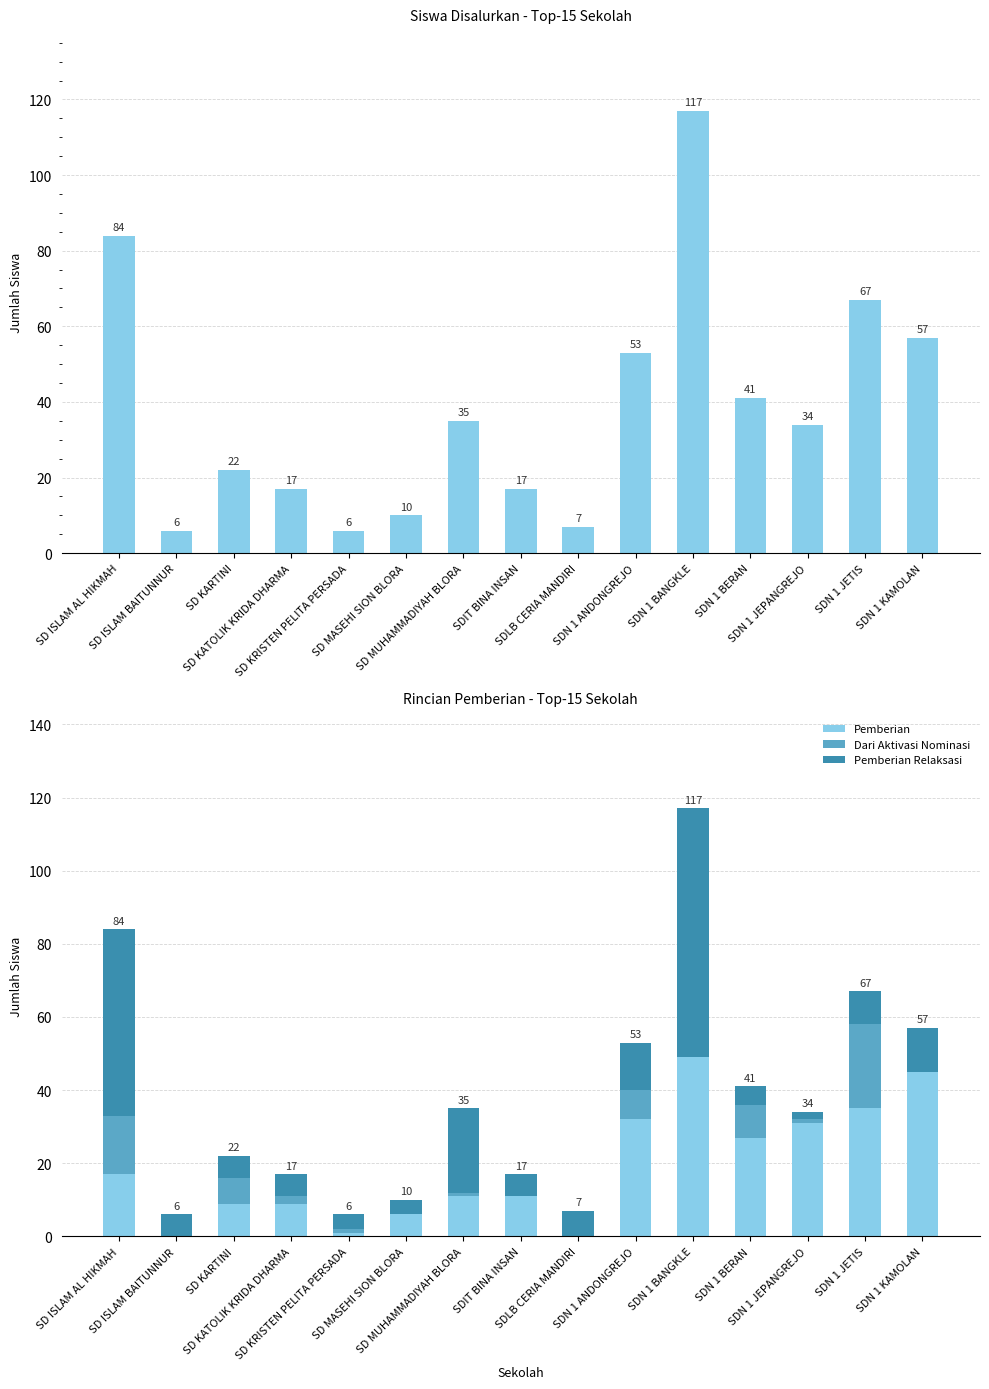

At how many categories does at least one series exceed 102?

1